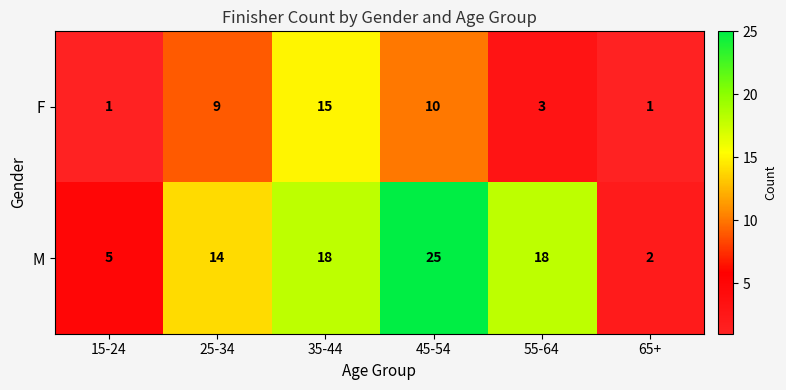

Is the value of F at 45-54 greater than the value of M at 25-34?

No